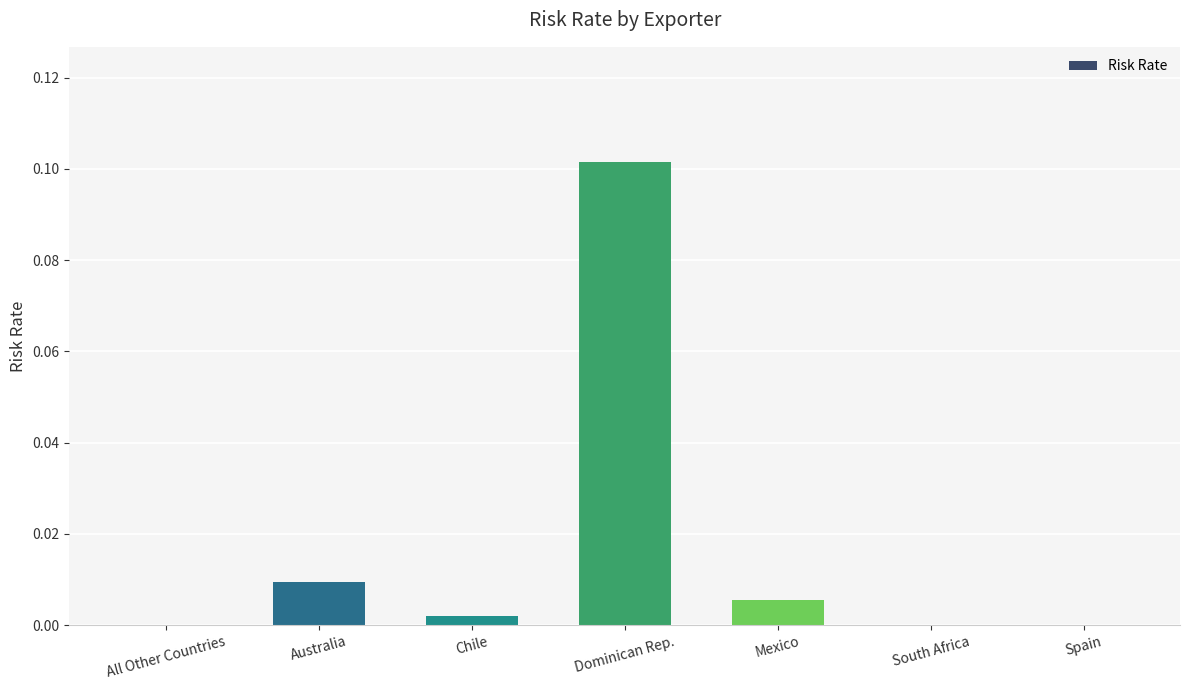

Between South Africa and Australia, which is larger?

Australia